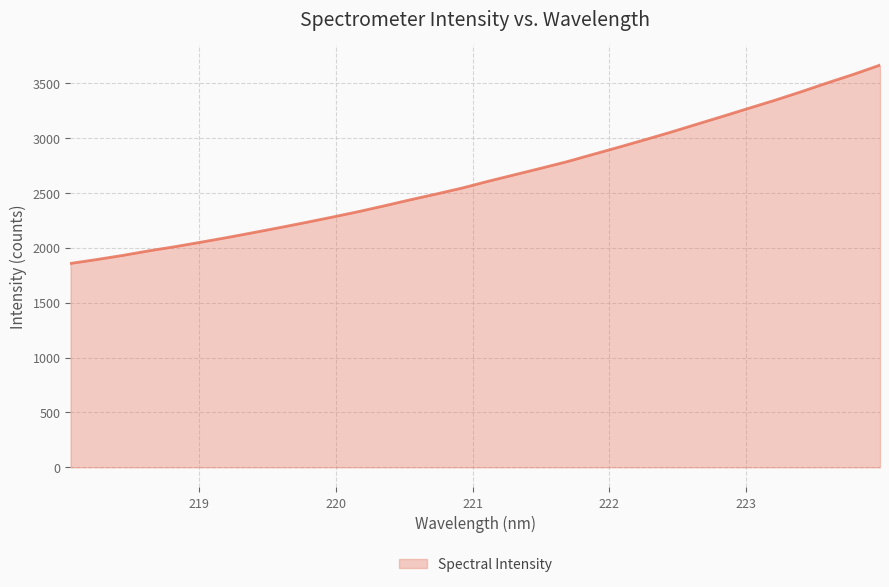

True or false: the data has more than 0 interior local peaks.

False